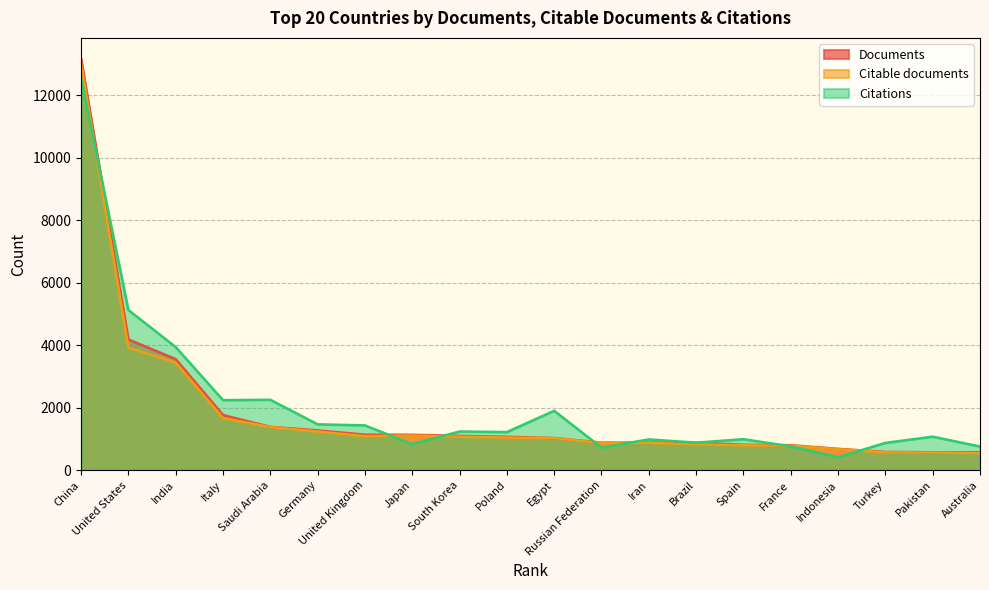

Where is the first local minimum for Citable documents?

United Kingdom